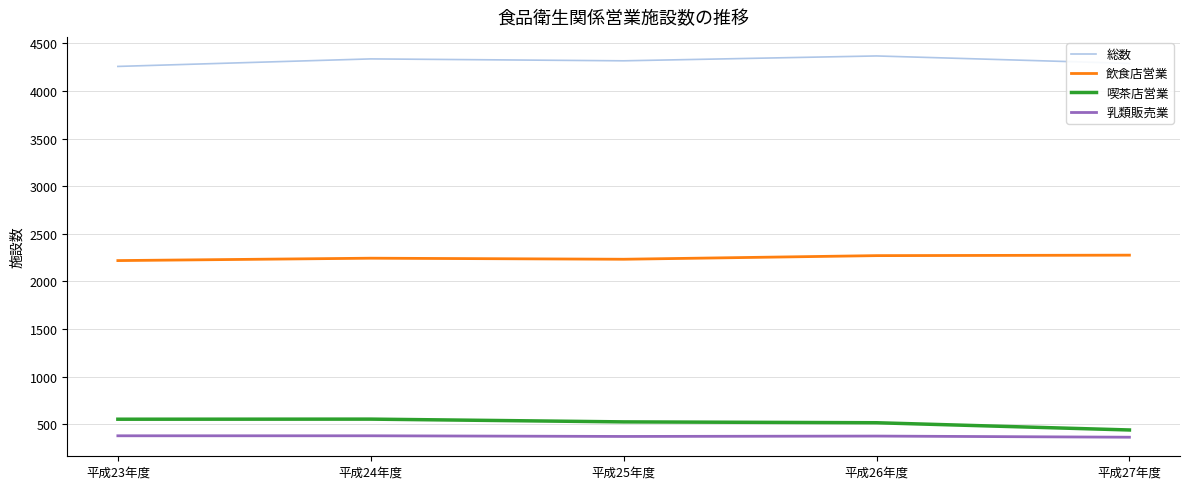

What is the maximum value for 飲食店営業?

2276